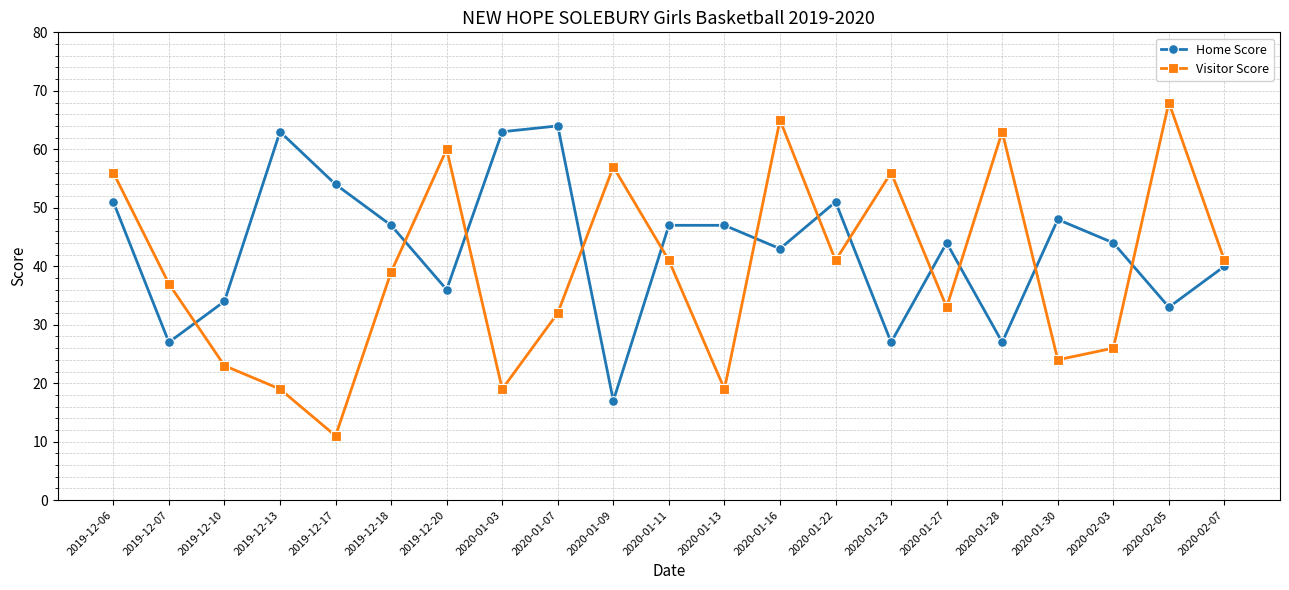

Reading left to right, transcribe all the data shown in this chart.

Home Score: 51	27	34	63	54	47	36	63	64	17	47	47	43	51	27	44	27	48	44	33	40
Visitor Score: 56	37	23	19	11	39	60	19	32	57	41	19	65	41	56	33	63	24	26	68	41